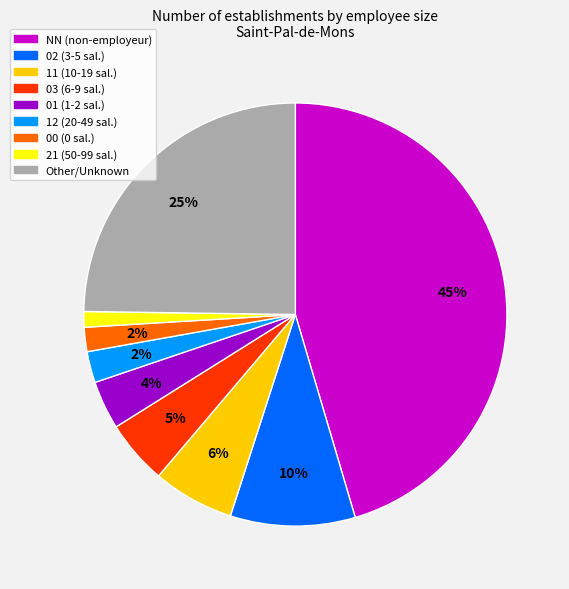

Is there any slice that represents more than half of the pie?

No